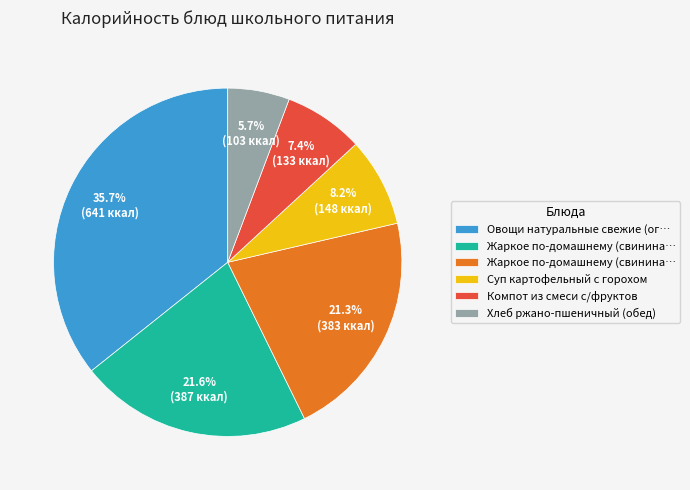

Is there any slice that represents more than half of the pie?

No